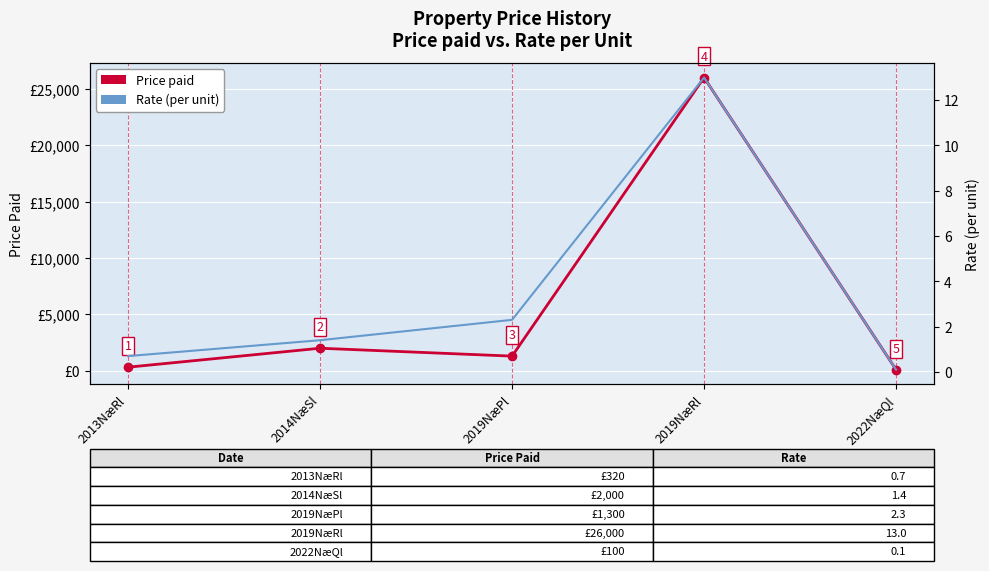

What value does the Rate (per unit) series have at 2013NæRl?

0.7